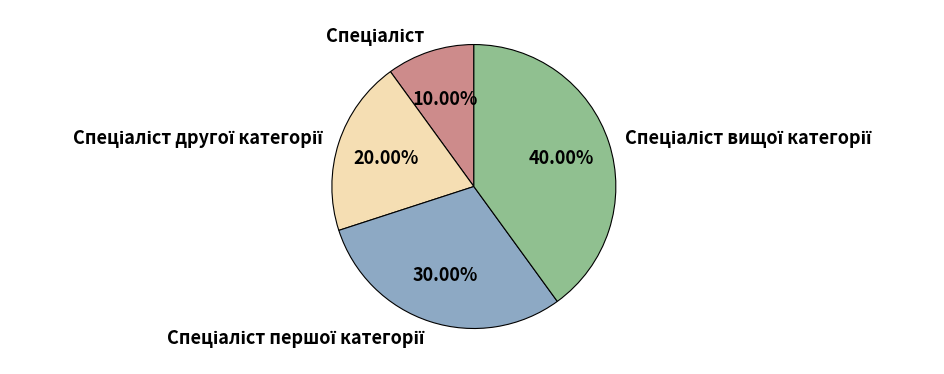

Does any single category account for the majority?

No